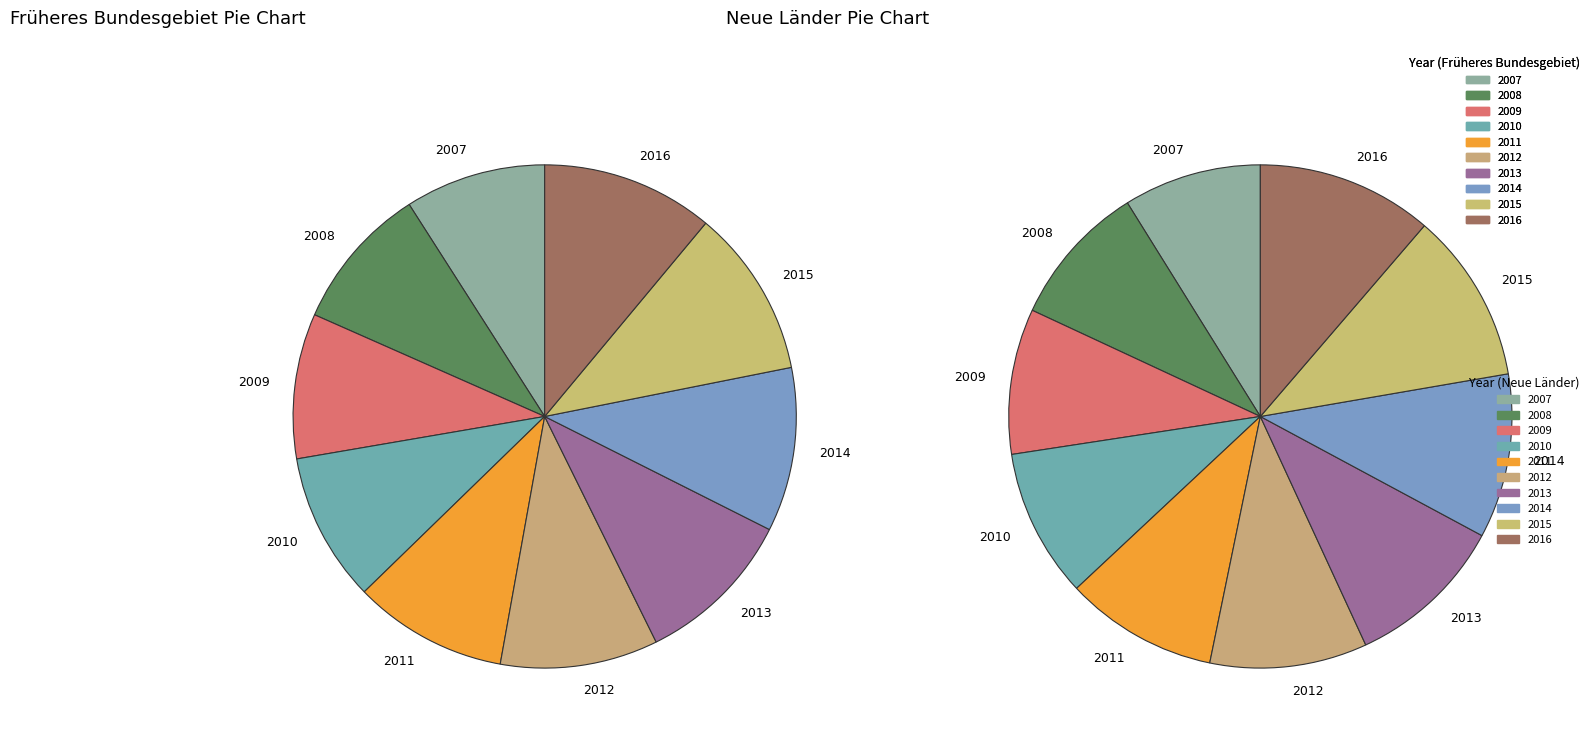

What is the smallest slice in the pie chart?

2007